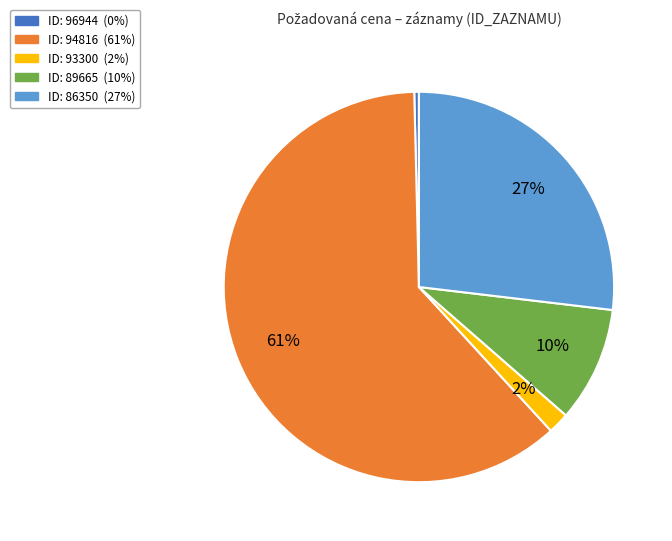

To the nearest percent, what is the difference between the largest and smallest slice percentages?

61%